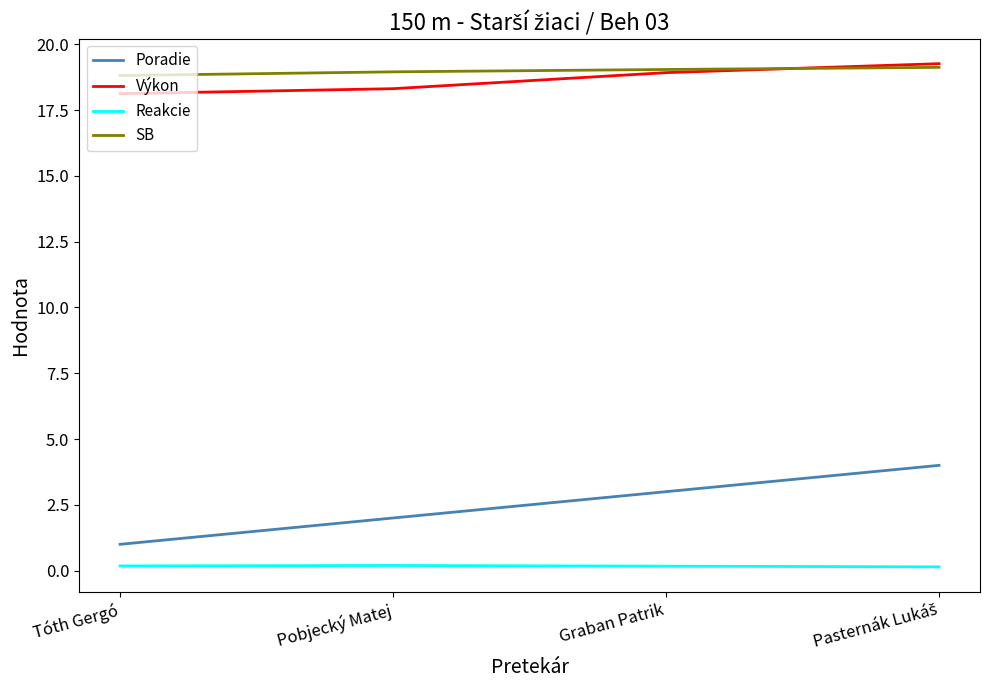

Is it true that Výkon equals 18.1 at Tóth Gergó?

True